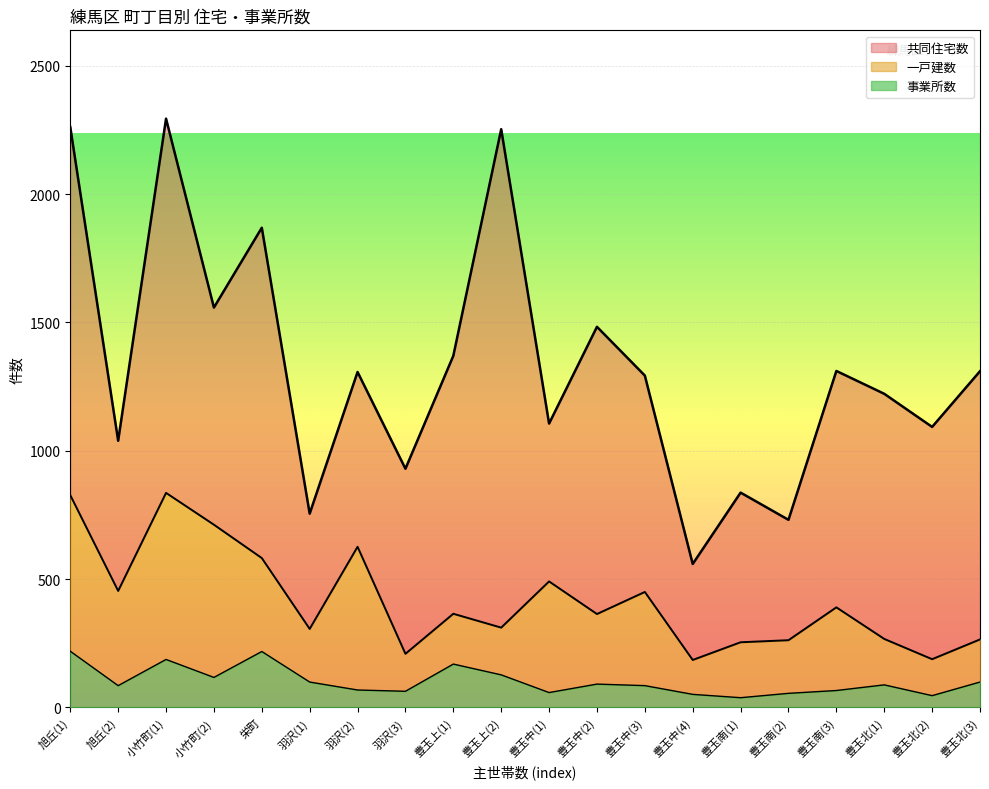

At which label does 共同住宅数 first exceed 905?

旭丘(1)